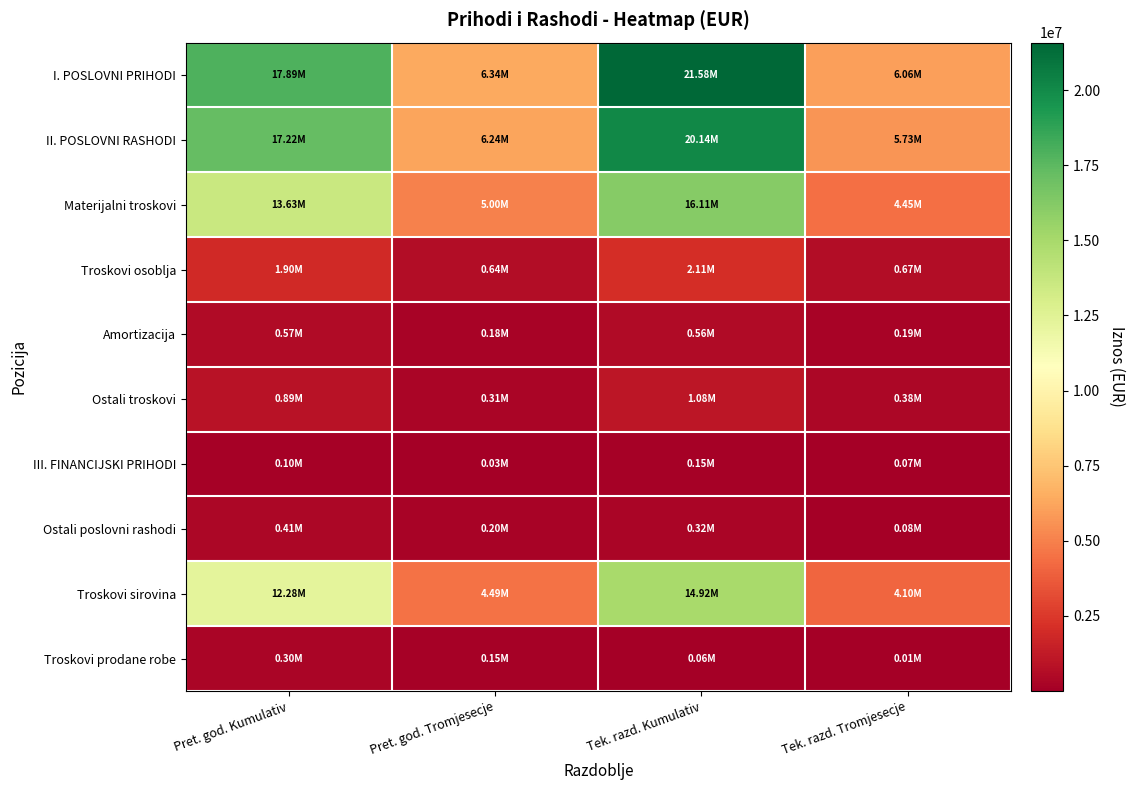

What is the total value across all series at Pret. god. Kumulativ?

65194145